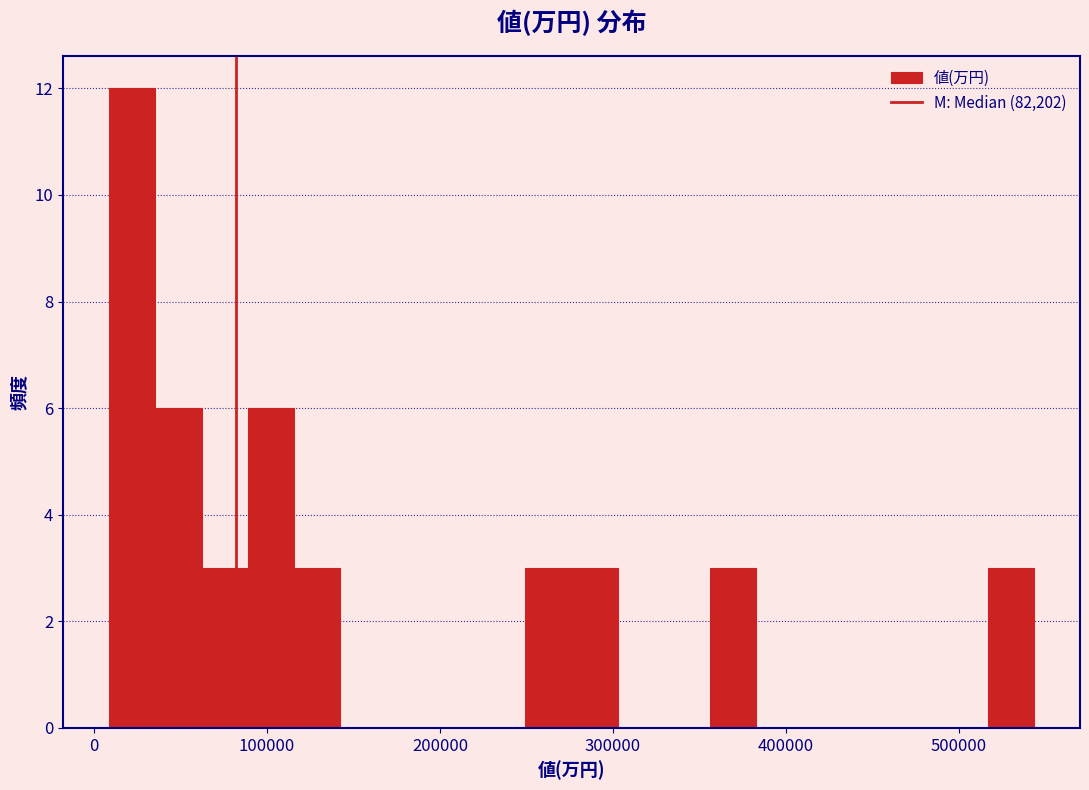

Read against the x-axis, roughly where is the centre of the tallest bar?

20000